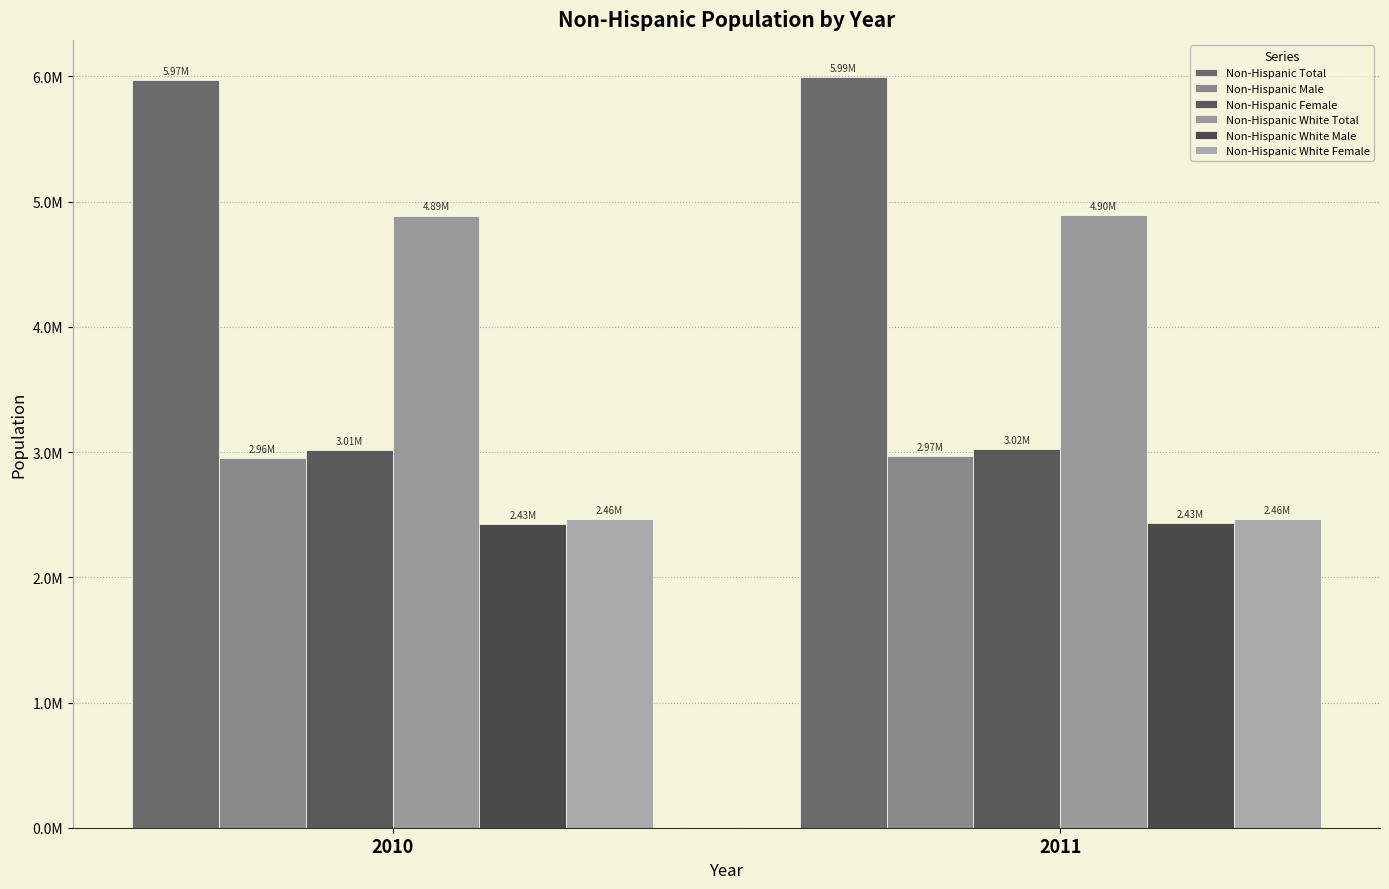

Does the chart contain any negative values?

No